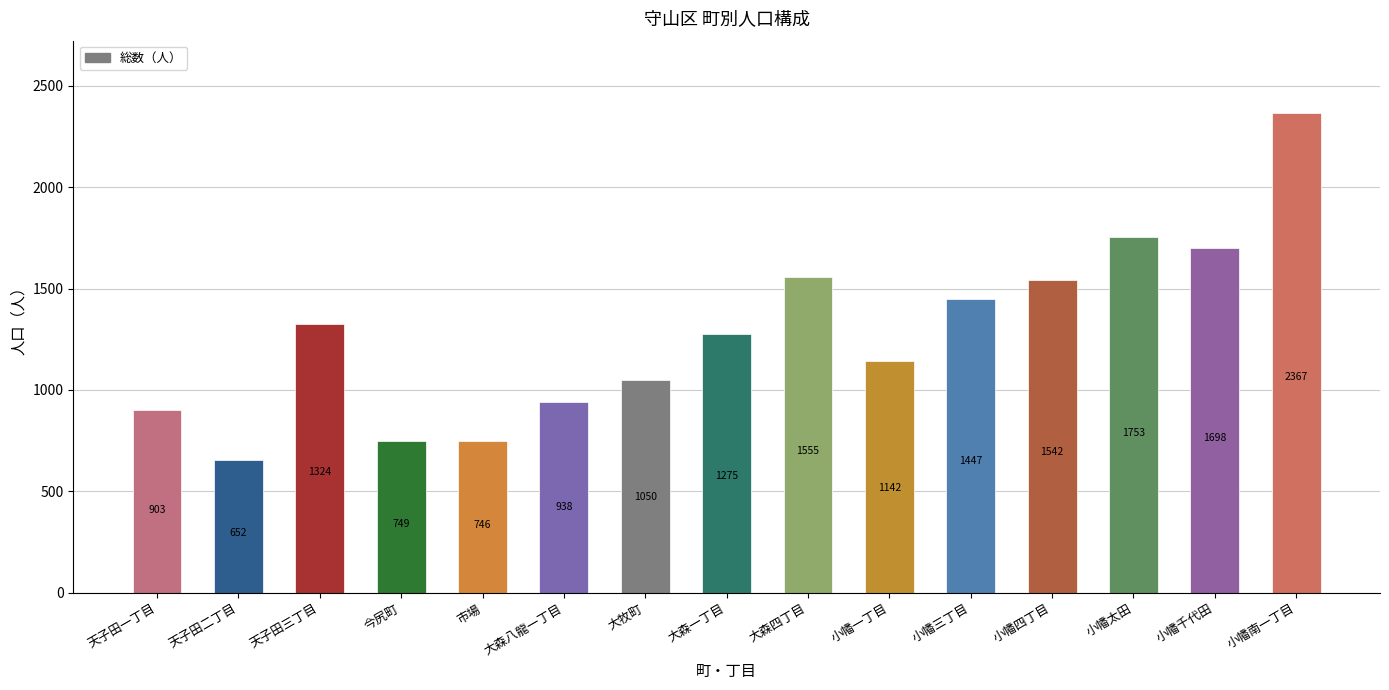

What is the sum of all values?

19141